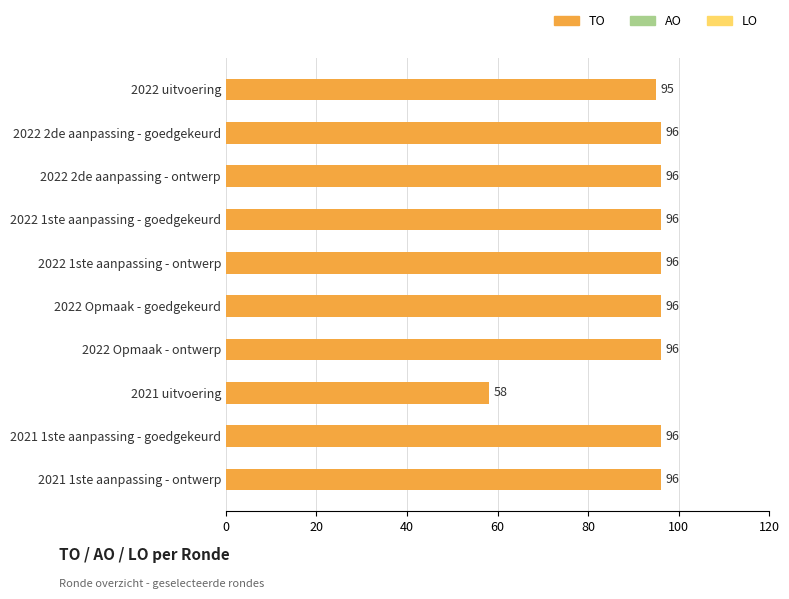

What is the label of the 8th bar from the top?

2021 uitvoering